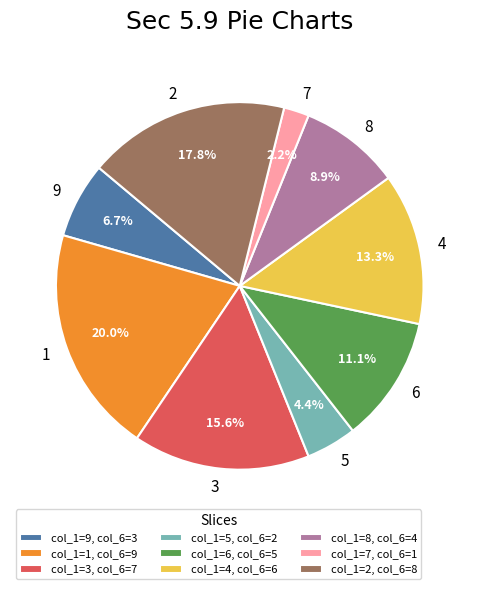

Does 2 account for over 50% of the chart?

No